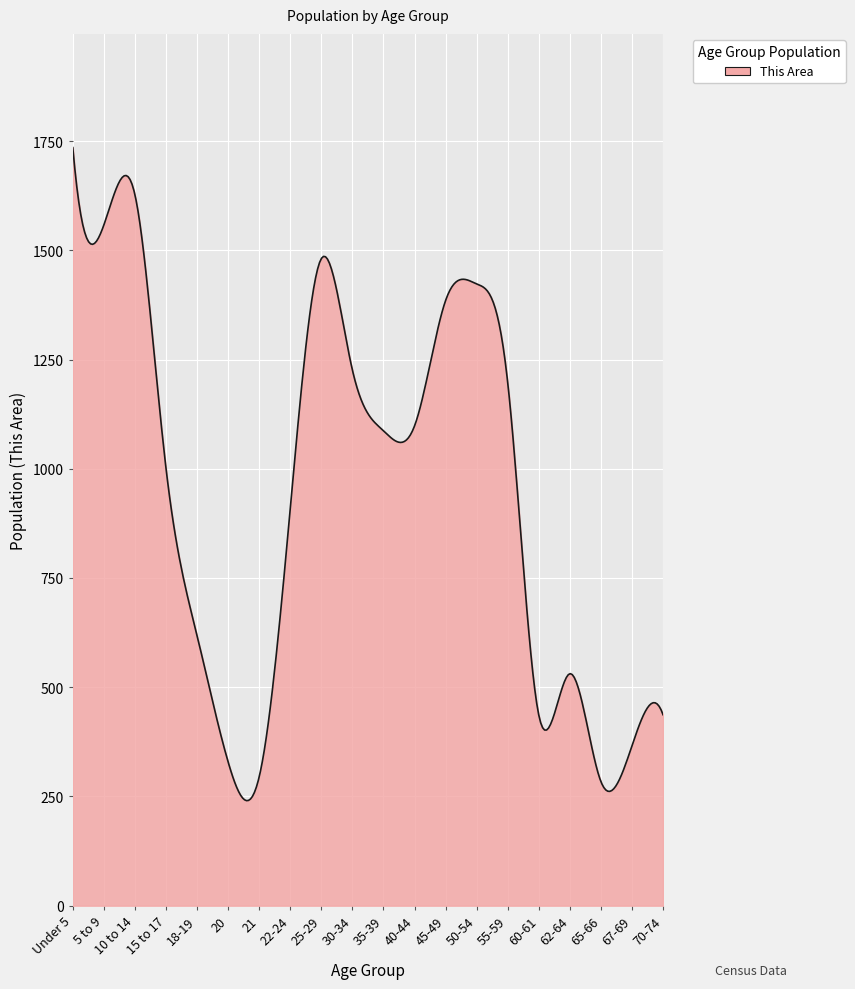

What is the difference between the maximum and minimum values?

1494.6